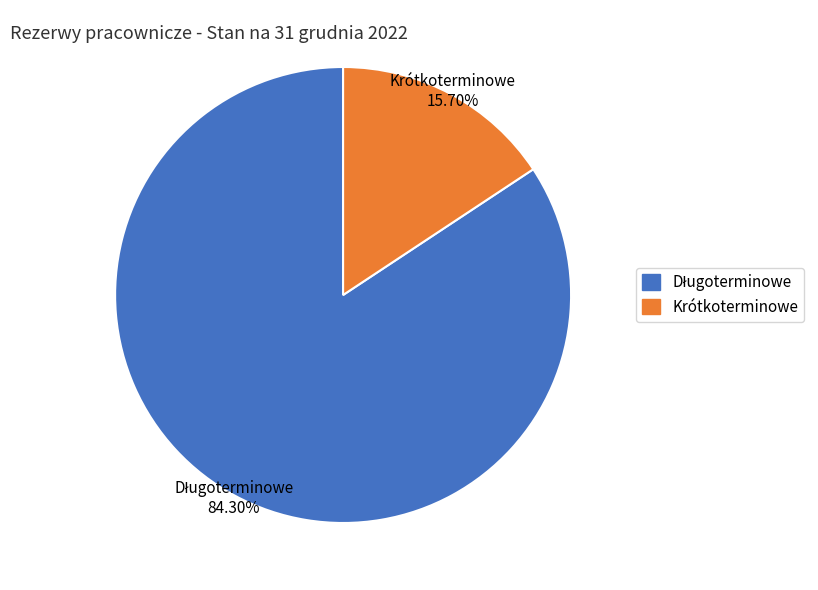

Is there any slice that represents more than half of the pie?

Yes